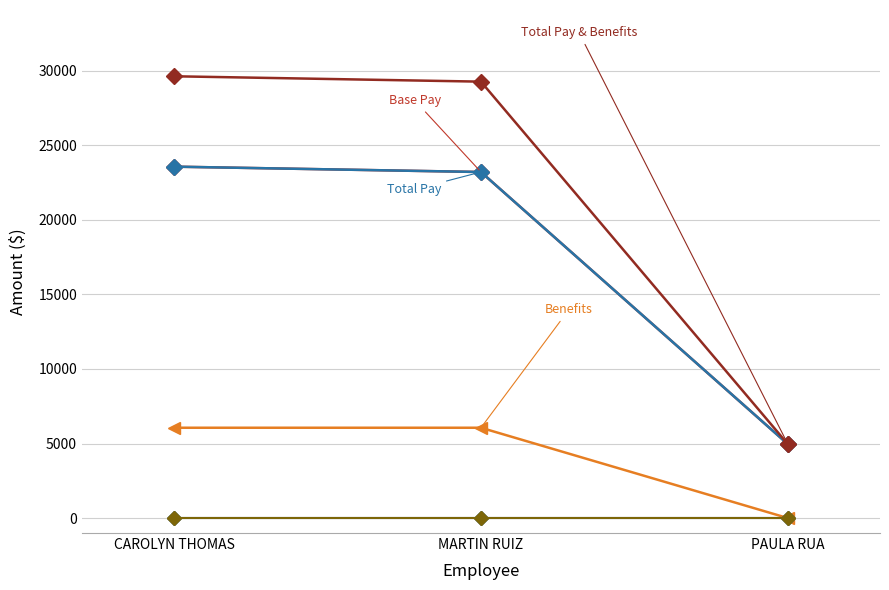

Is this an area chart (filled region under the line)?

No